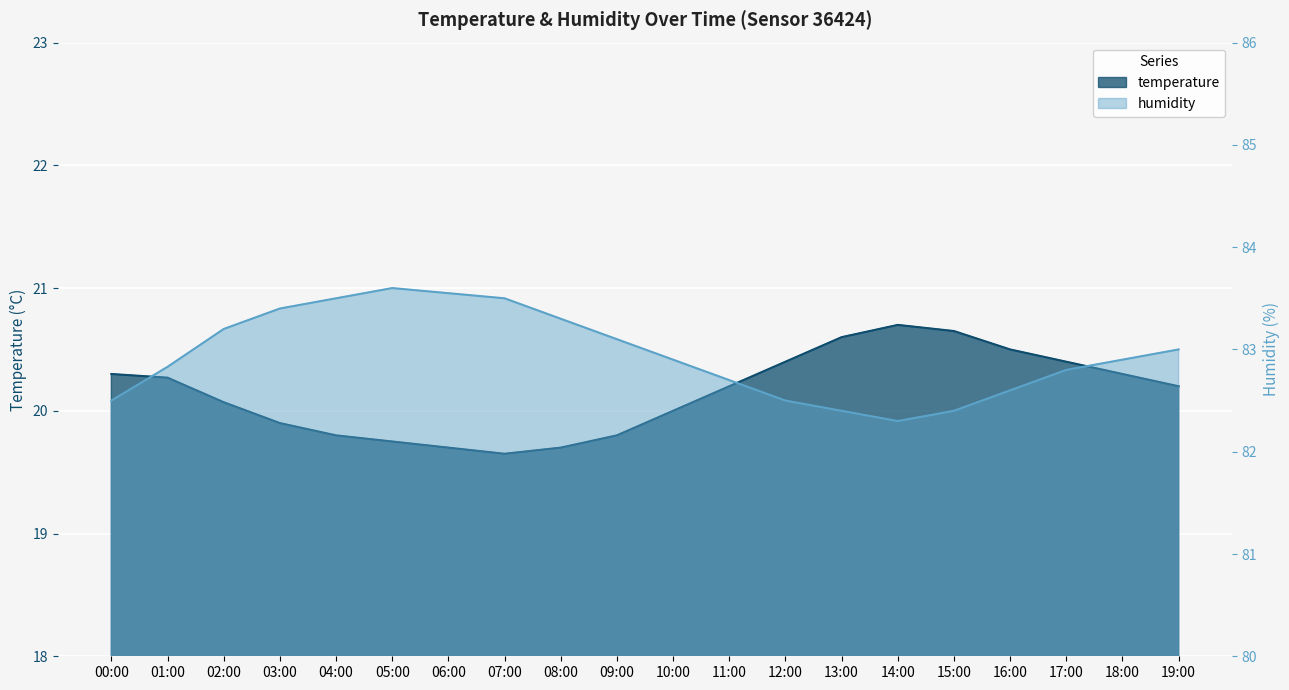

Which series has the largest total across all categories?

humidity